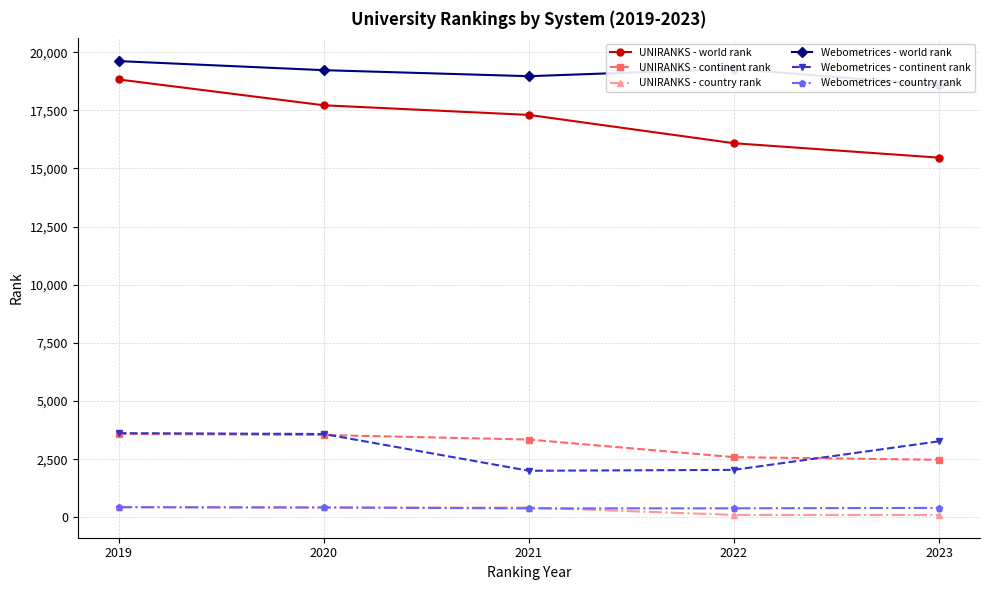

At which category does the chart reach its peak across all series?

2019